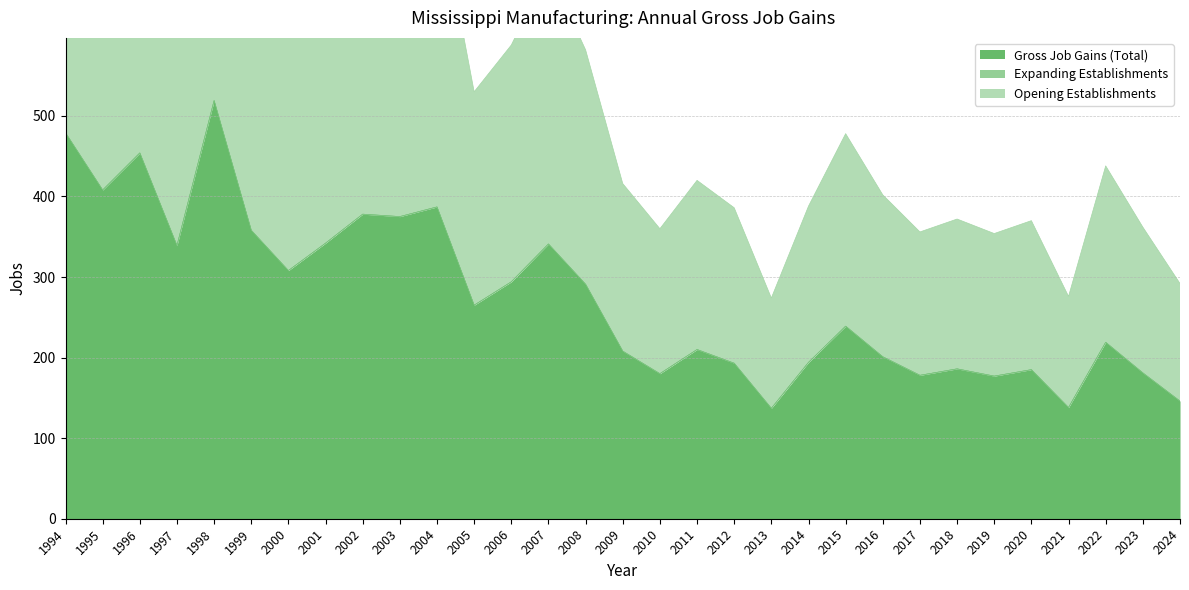

What is the greatest value displayed?

519